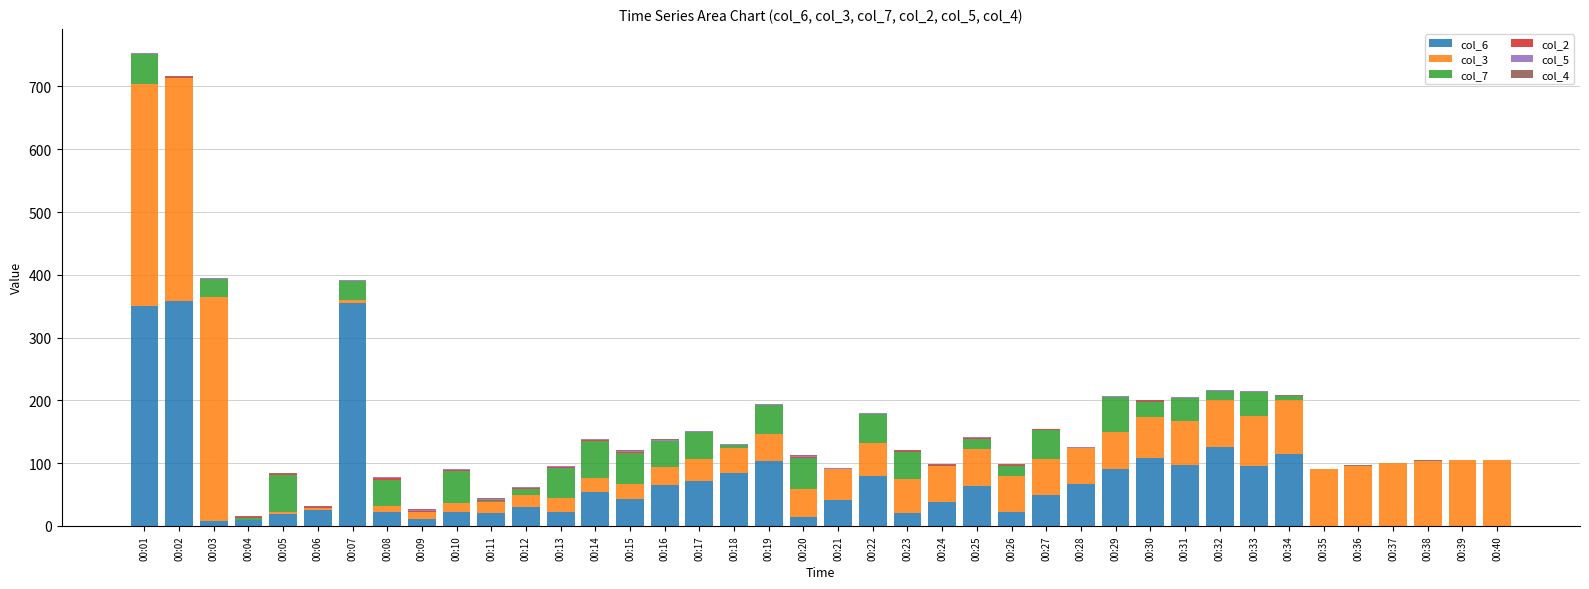

What is the maximum value for col_6?

359.0